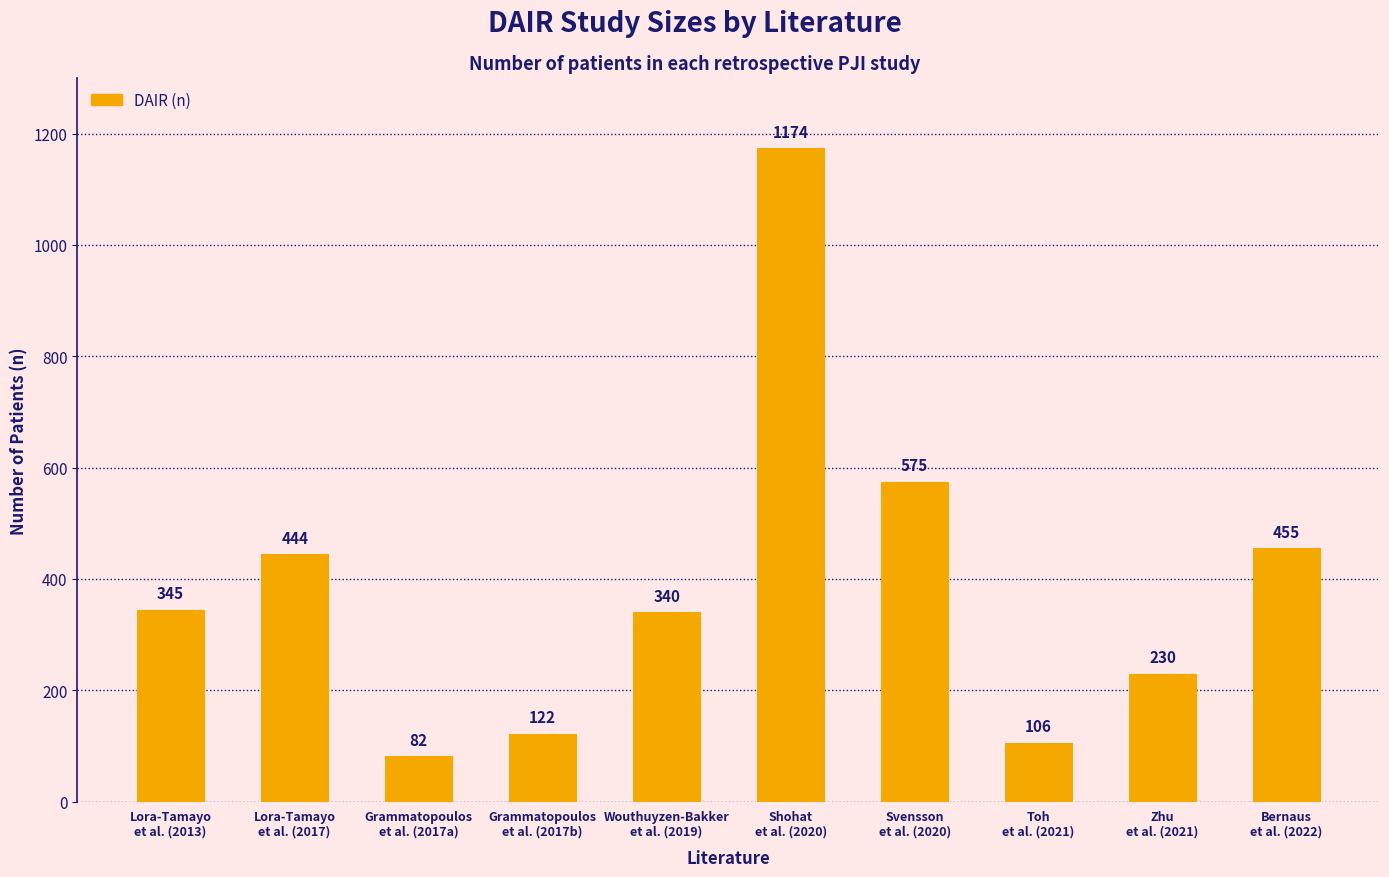

What is the maximum value shown in the chart?

1174